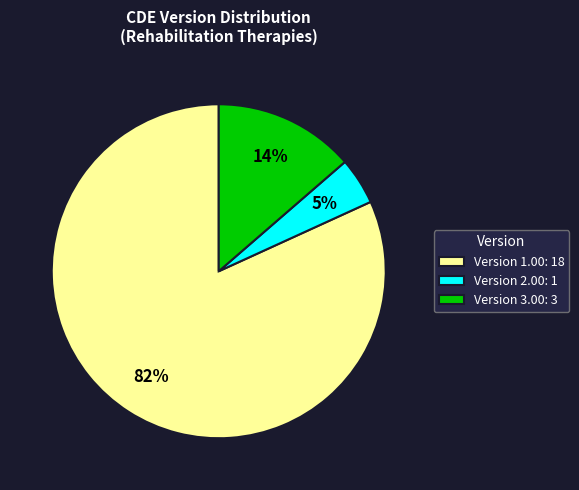

Which category has the biggest portion of the pie?

Version 1.00: 18